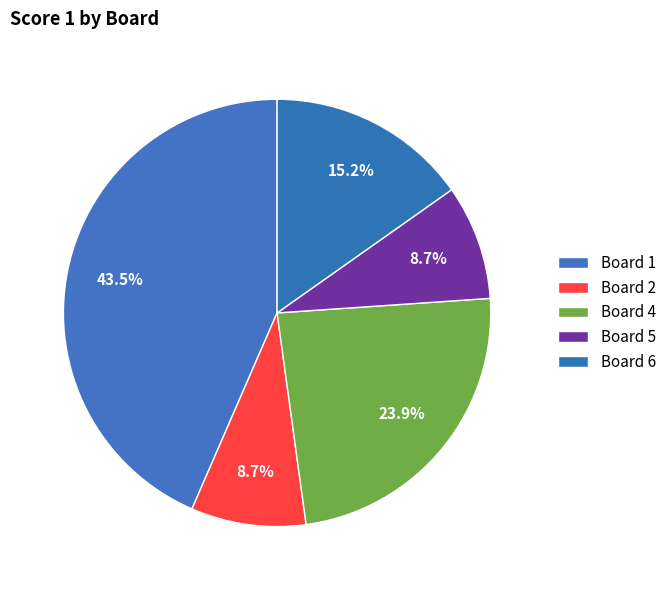

To the nearest percent, what percentage of the pie is Board 6?

15%